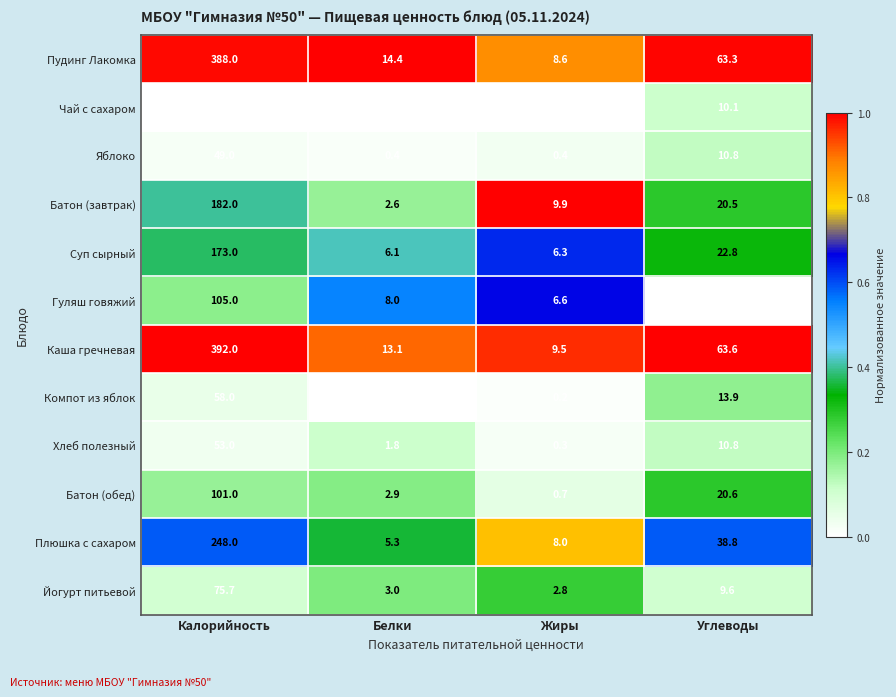

What is the total value across all series at Жиры?

53.4